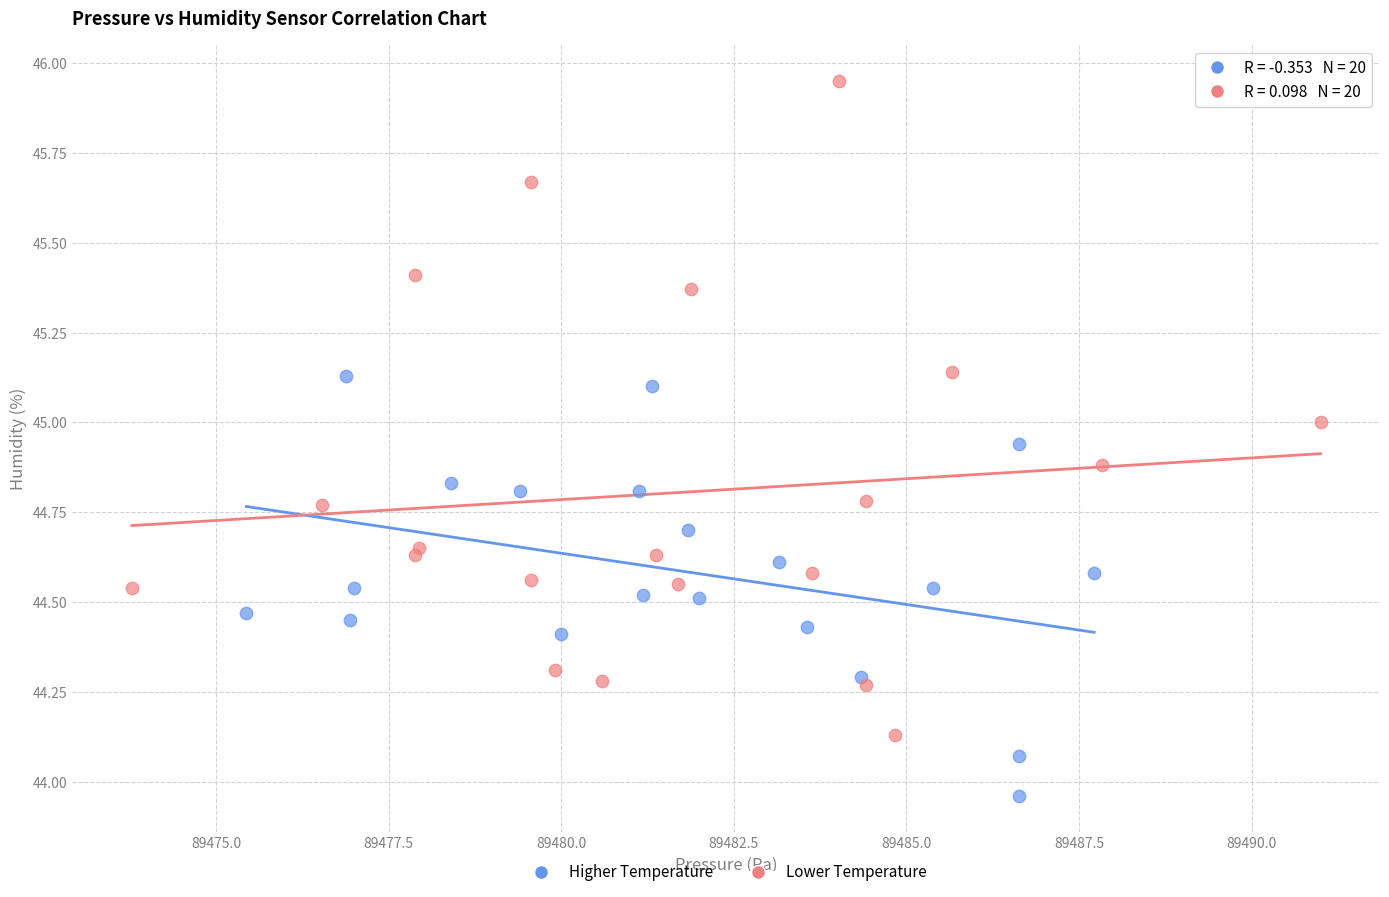

Which series has the largest Y range (max minus min)?

Lower Temperature